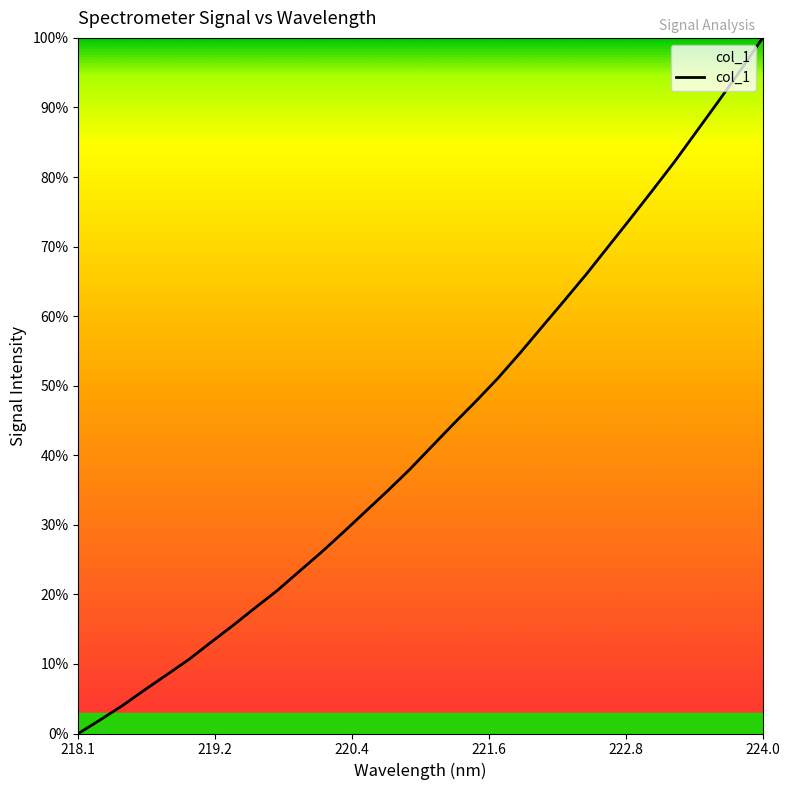

What is the difference between the maximum and minimum values?

100.0